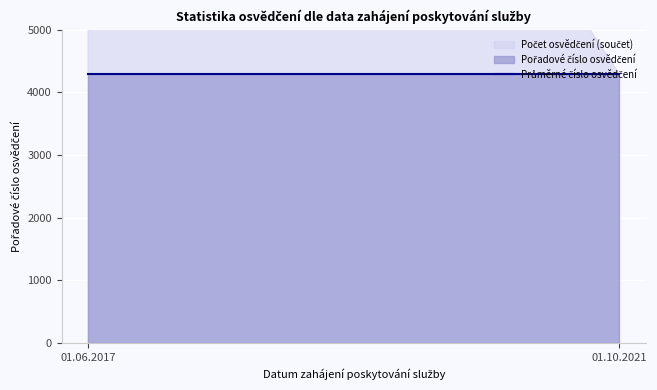

What is the difference between the maximum and minimum values?

1